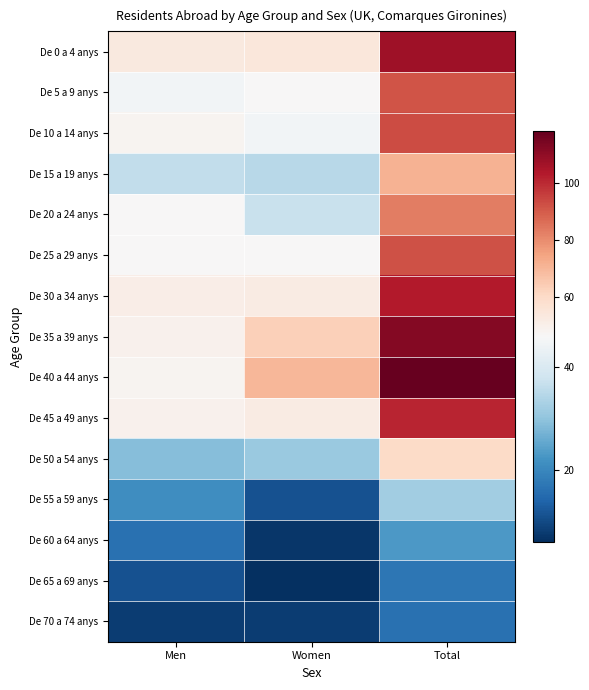

Which label corresponds to the largest value in the chart?

Total